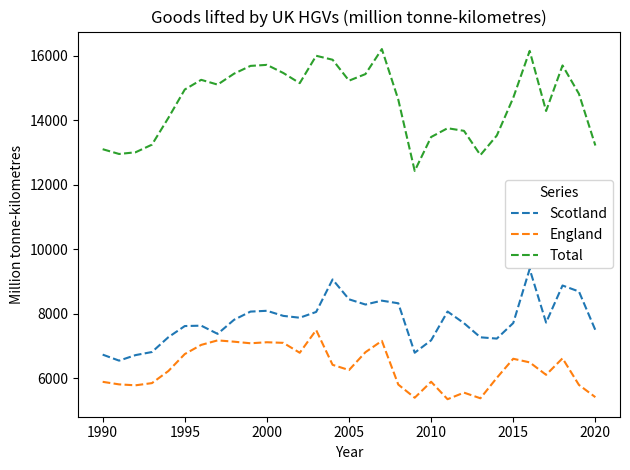

True or false: Total and England intersect in this chart.

False